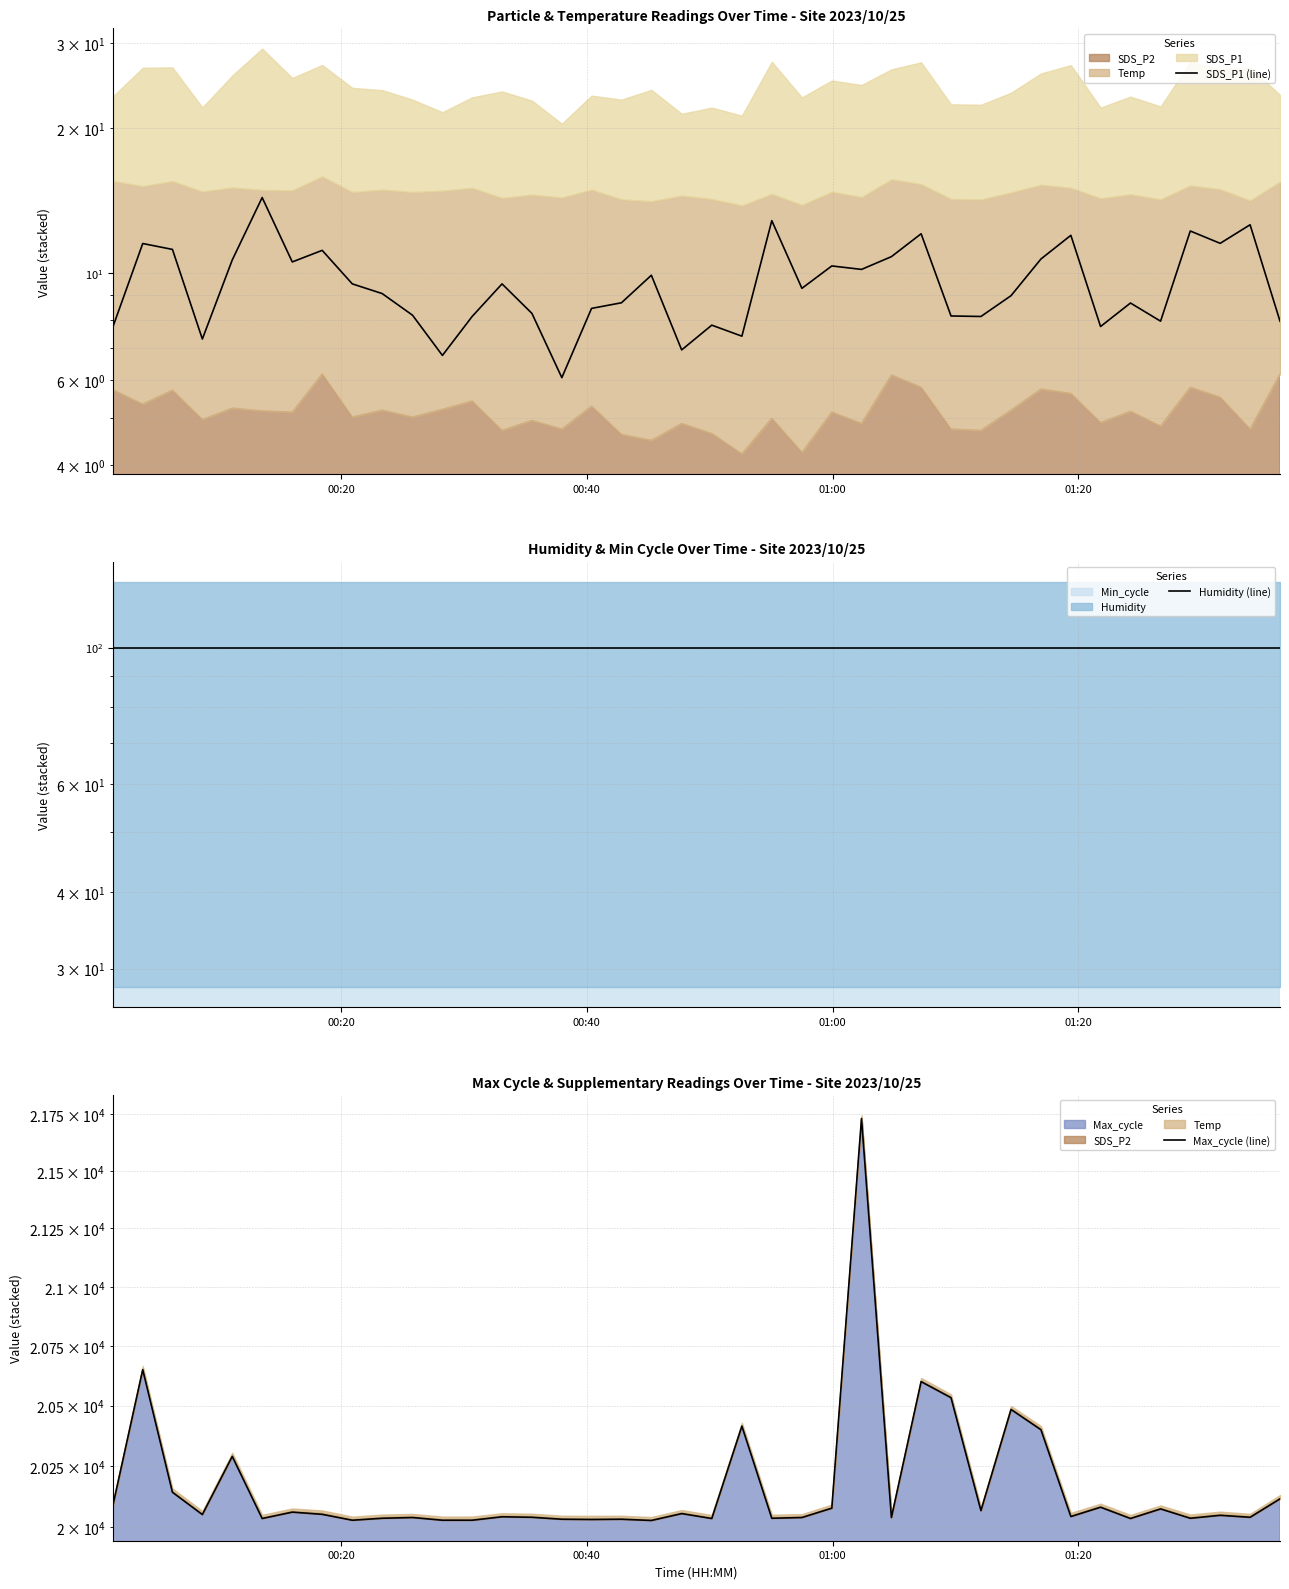

True or false: Humidity (line) and Max_cycle (line) intersect in this chart.

False